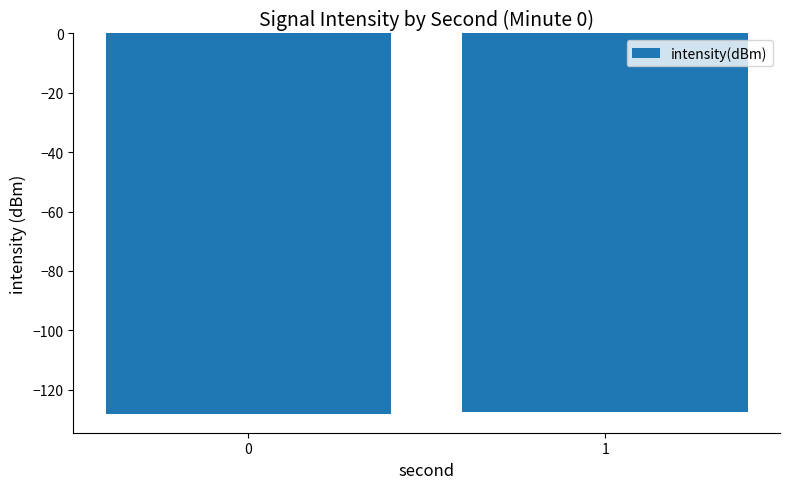

What is the average value?

-127.9